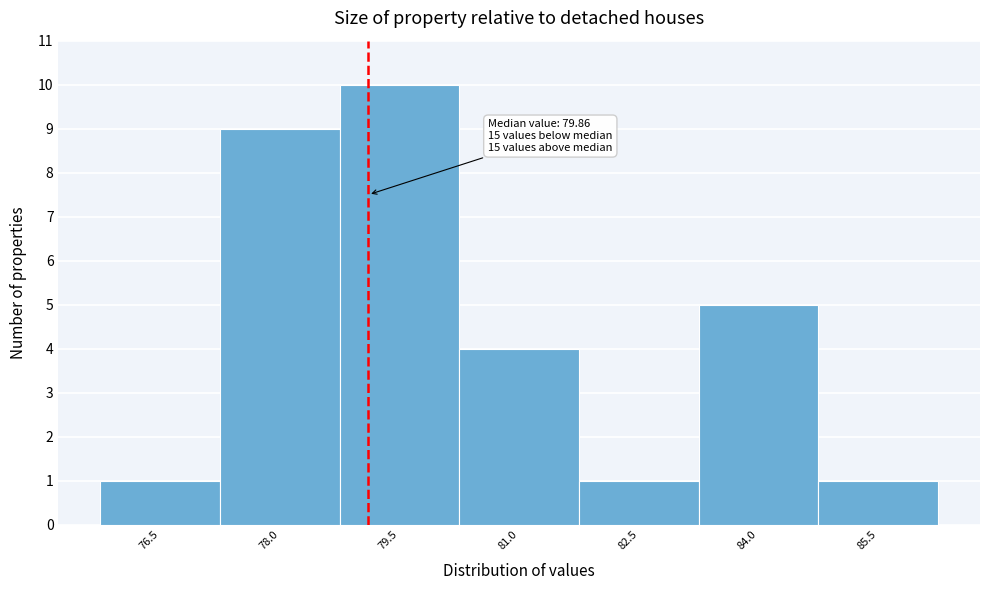

Reading left to right, what are all the values shown in this chart?

1	9	10	4	1	5	1